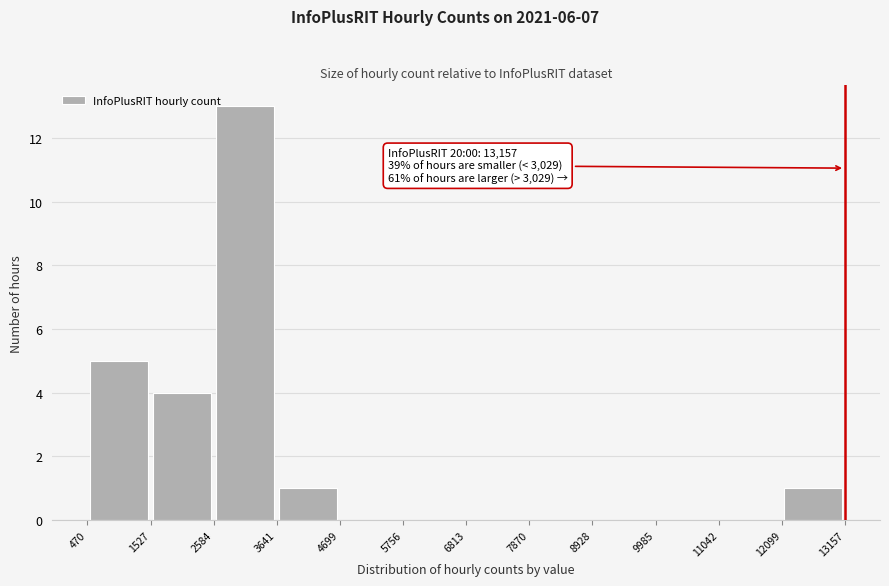

Which range on the x-axis has the tallest bar?

2584 to 3641